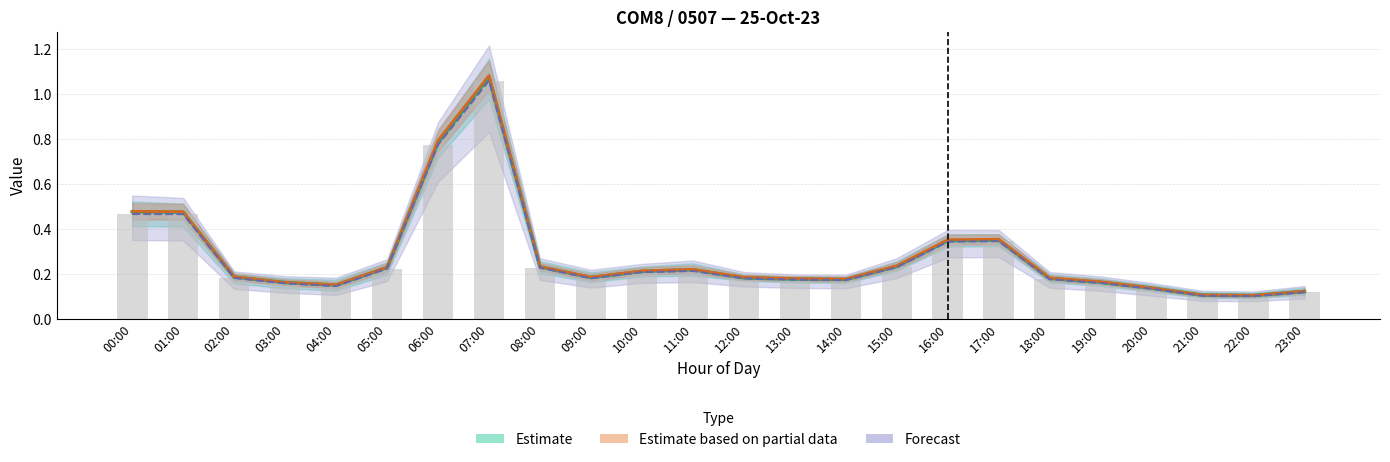

Between 00:00 and 12:00, which is larger?

00:00